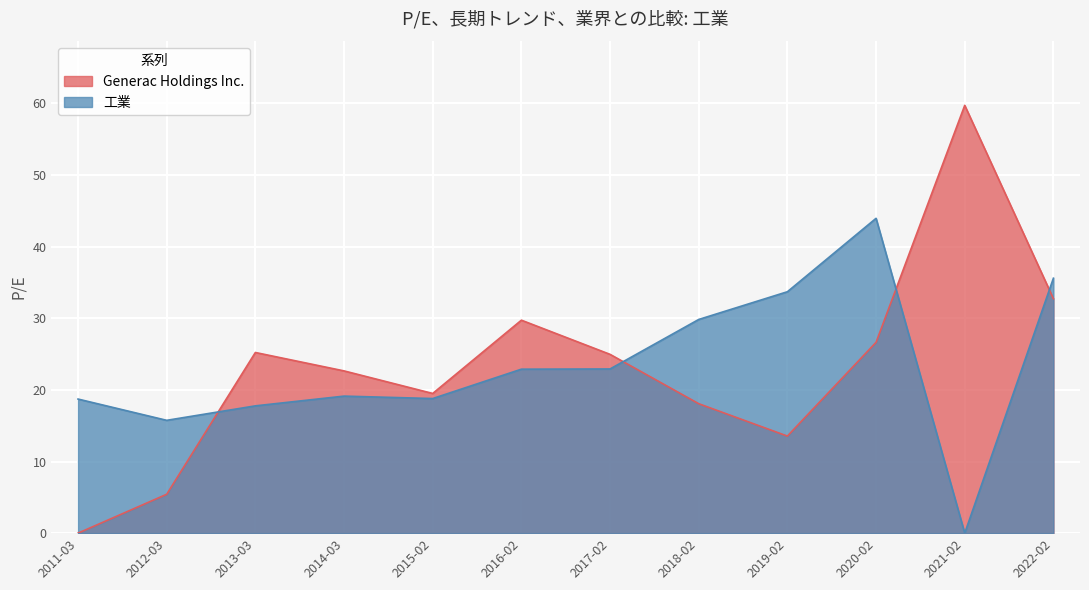

How many distinct data groups are displayed?

2